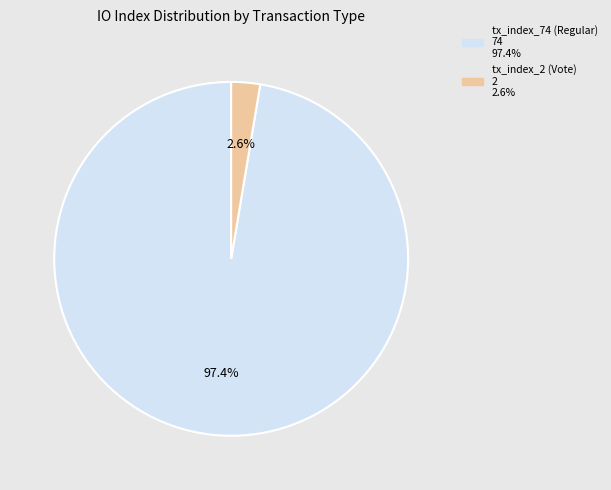

Which category has the biggest portion of the pie?

tx_index_74 (Regular)